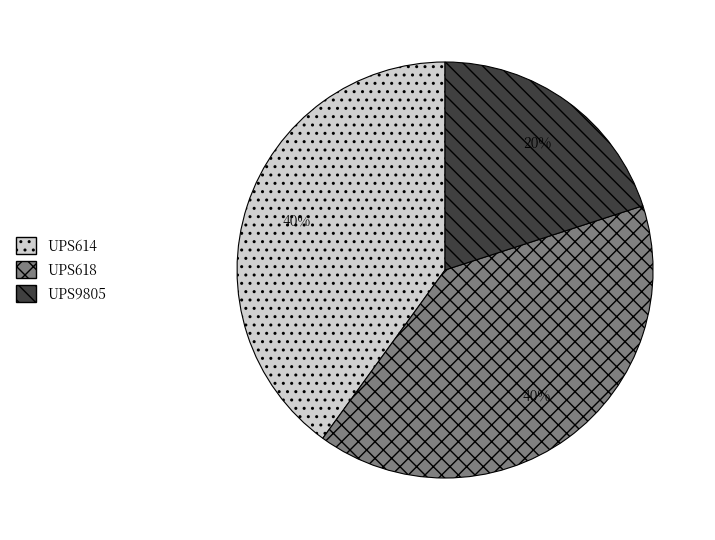

Which has a higher value, UPS618 or UPS9805?

UPS618